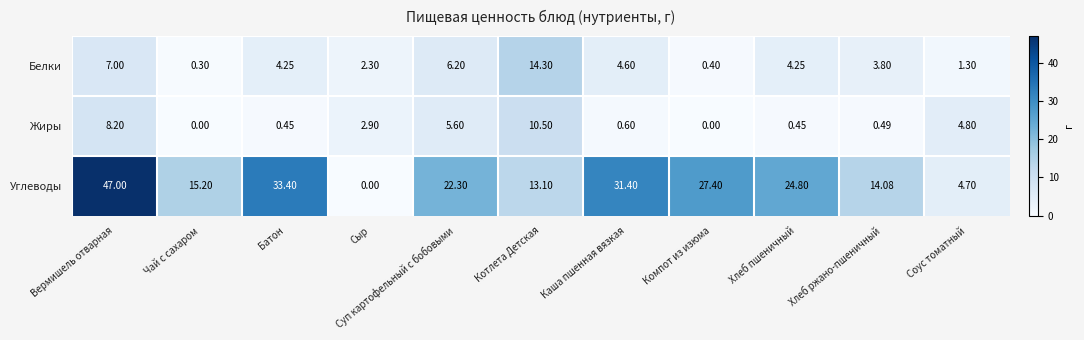

At which label does Углеводы first exceed 22?

Вермишель отварная